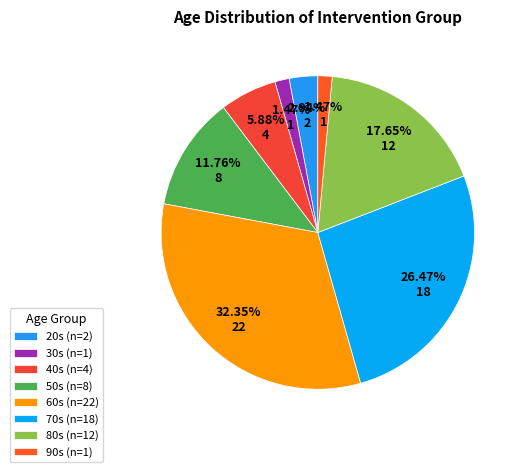

Count the number of slices in the pie.

8